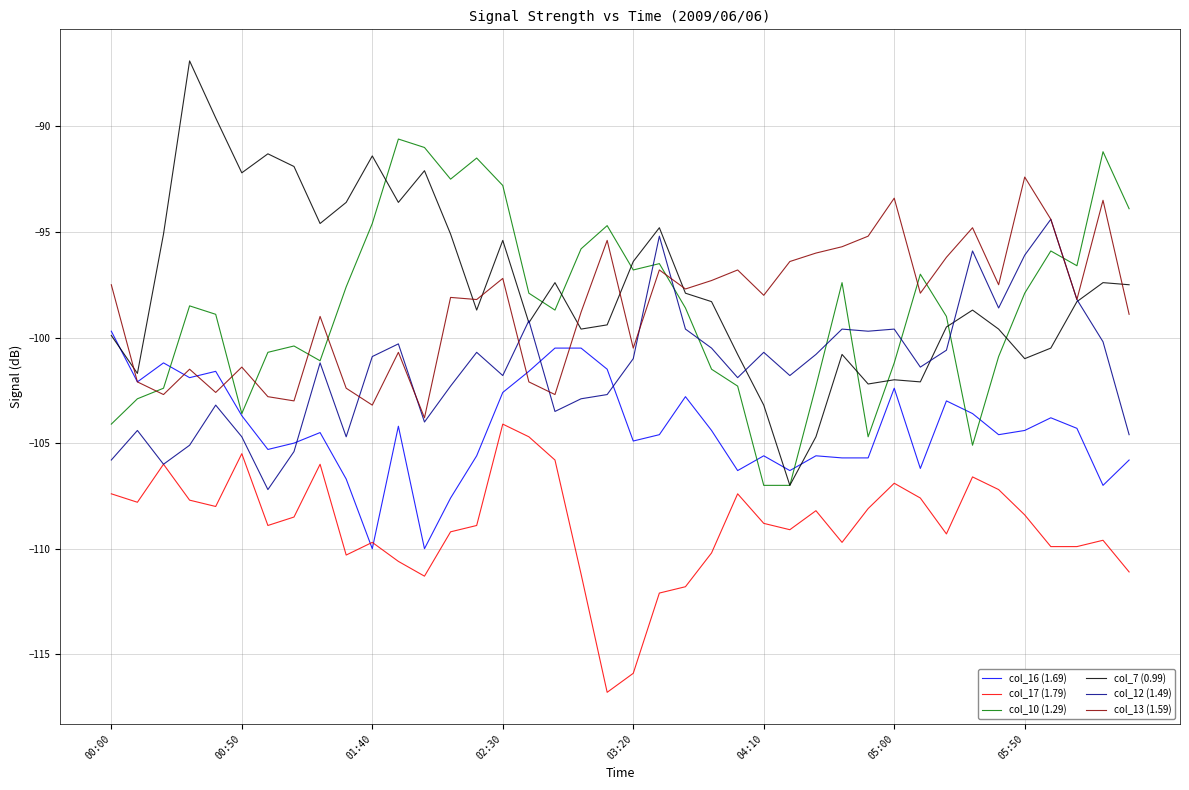

What are all the series names shown in the legend?

col_16 (1.69), col_17 (1.79), col_10 (1.29), col_7 (0.99), col_12 (1.49), col_13 (1.59)